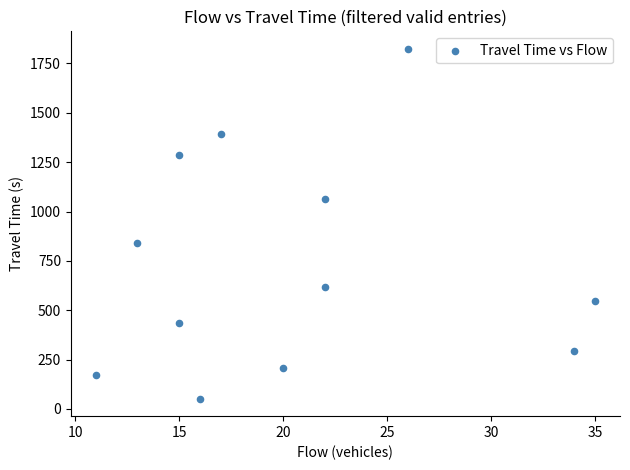

What Y value in the scatter plot is closest to 938?

843